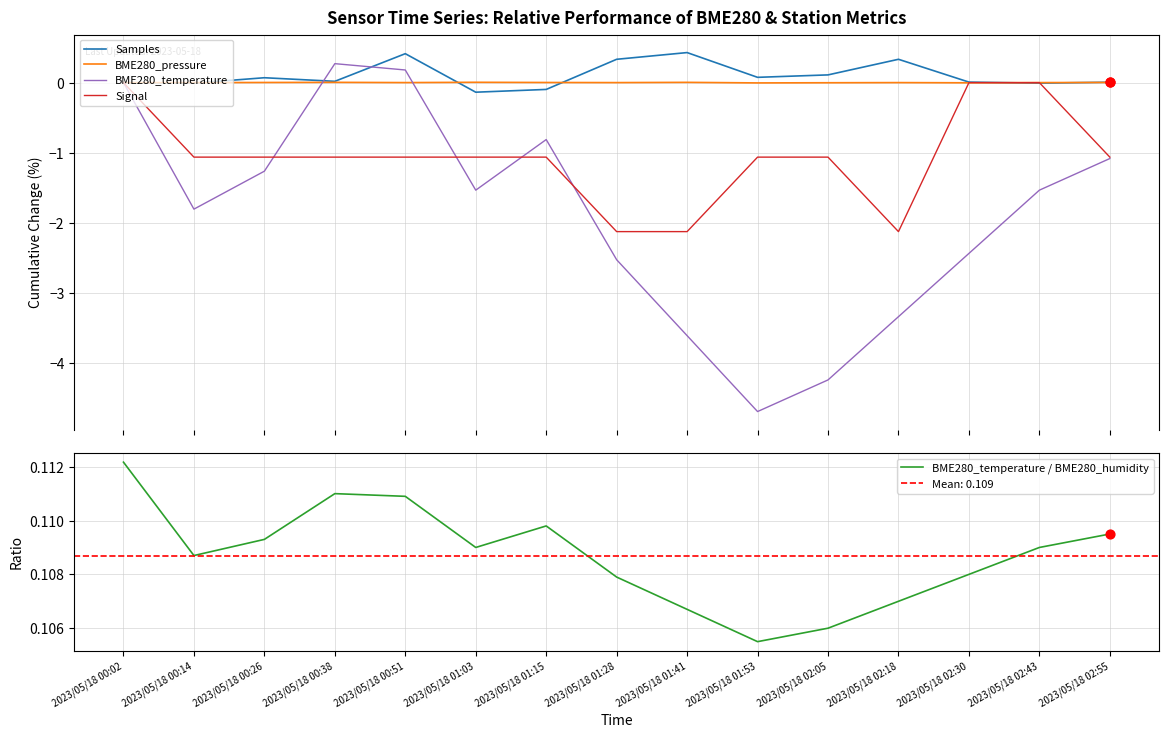

Which series has the largest Y range (max minus min)?

BME280_temperature